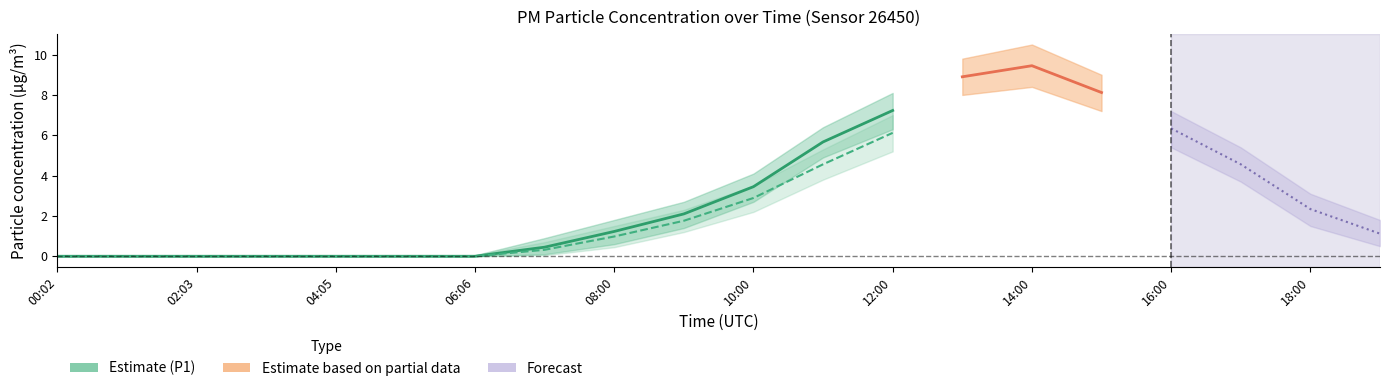

At how many categories does at least one series exceed 5?

6